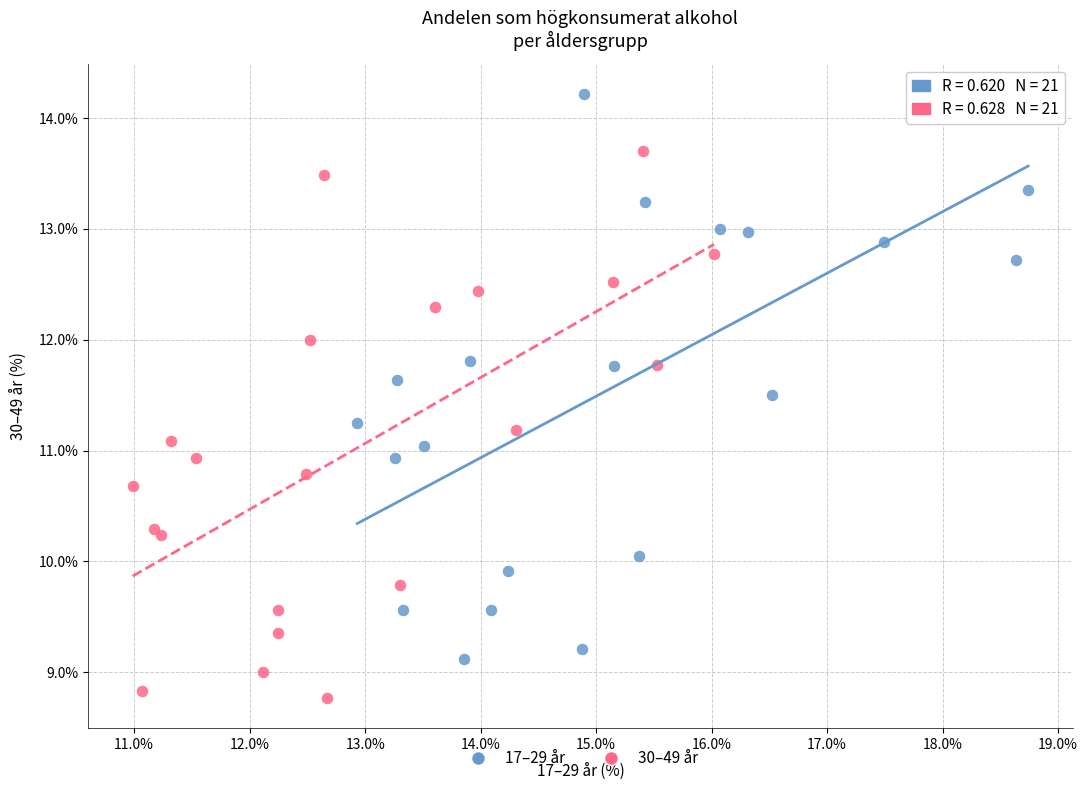

Which series reaches the maximum Y coordinate?

17–29 år